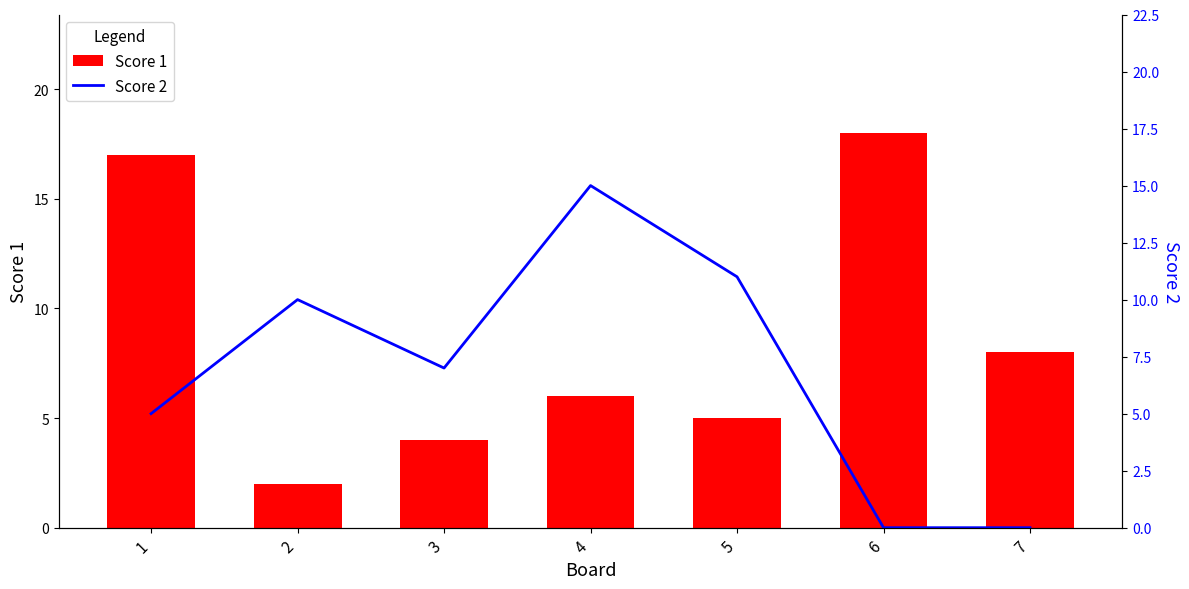

At which category is the sum across all series the highest?

1